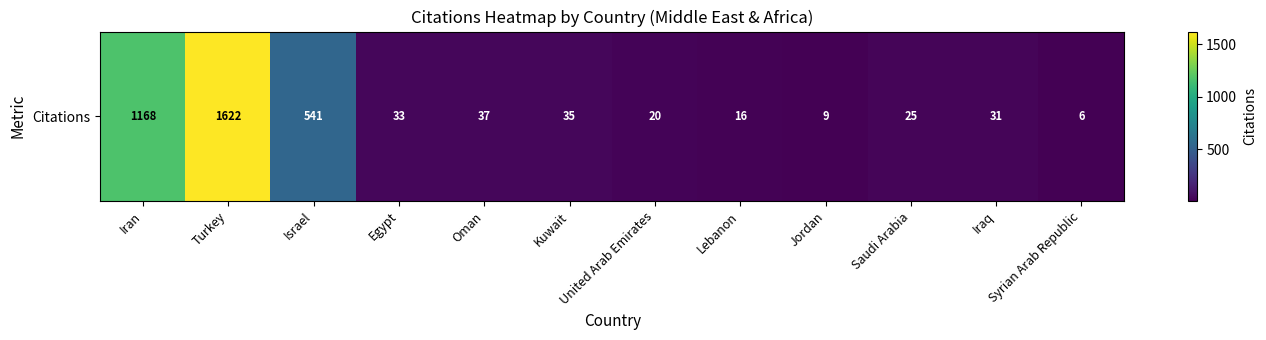

At which label does the data first exceed 33?

Iran